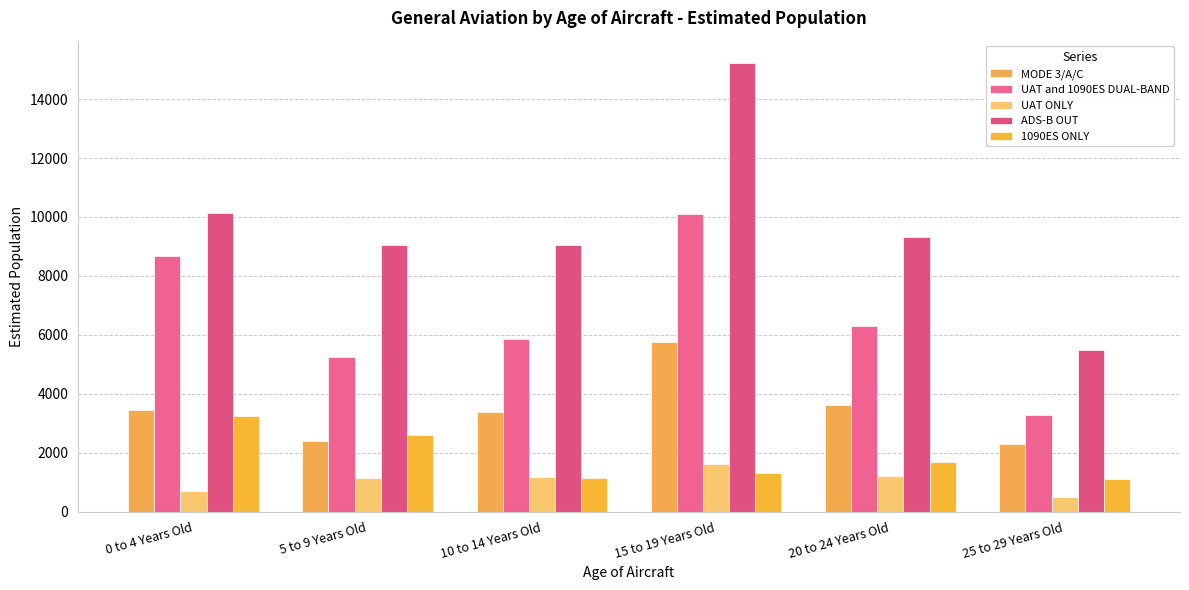

The UAT ONLY series shows 1920 at 10 to 14 Years Old. True or false?

False